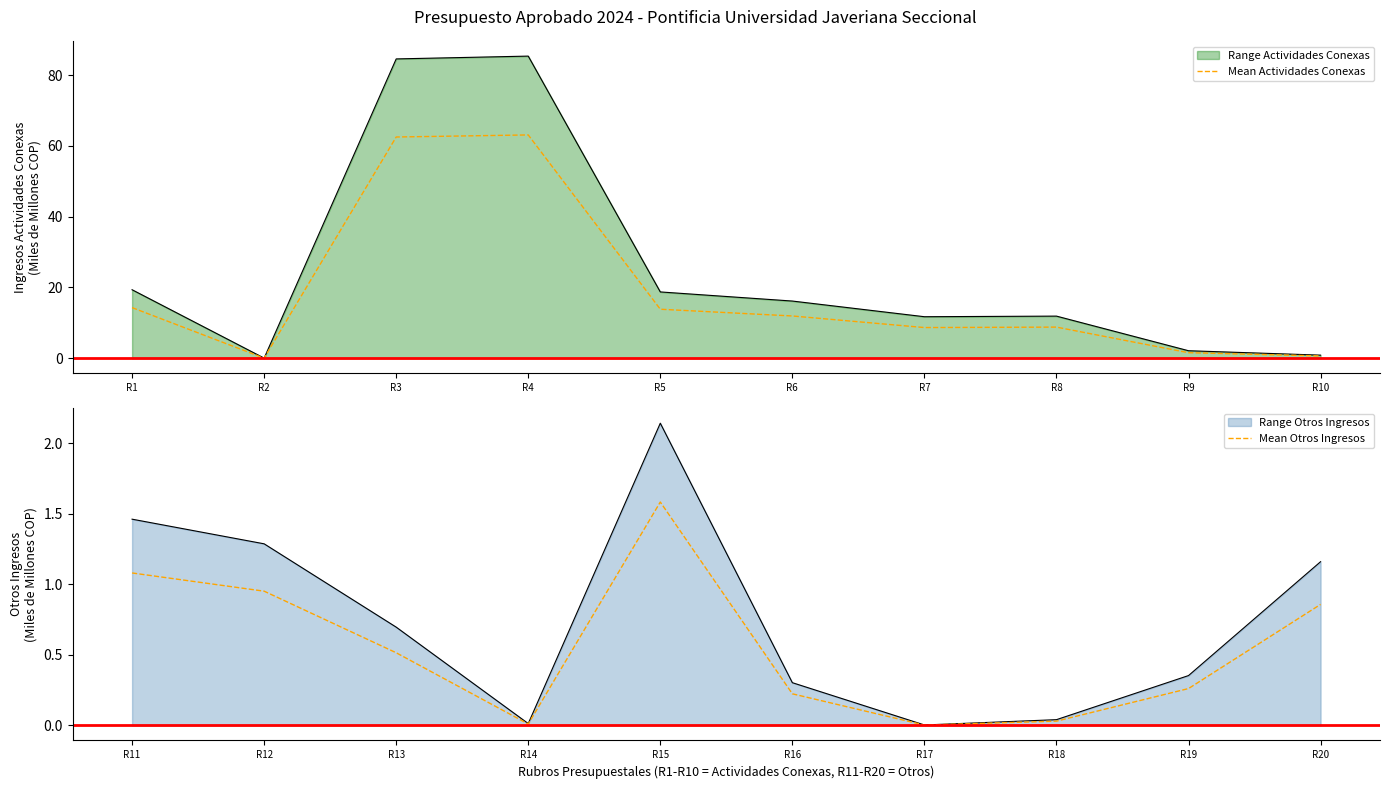

What is the difference between the second highest and minimum values in the Mean Actividades Conexas series?

62.5